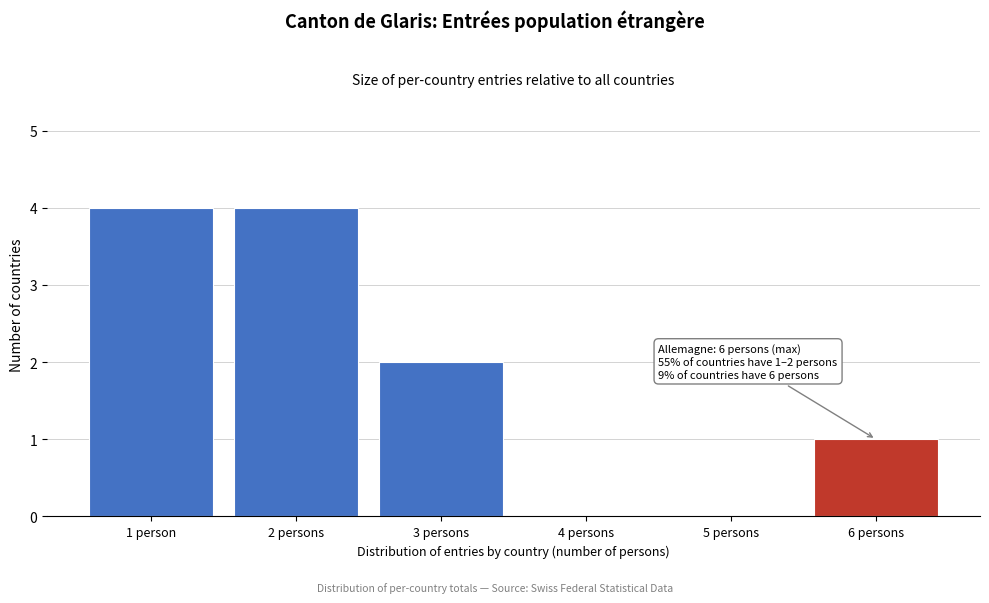

Reading left to right, transcribe all the data shown in this chart.

1 person=4	2 persons=4	3 persons=2	4 persons=0	5 persons=0	6 persons=1